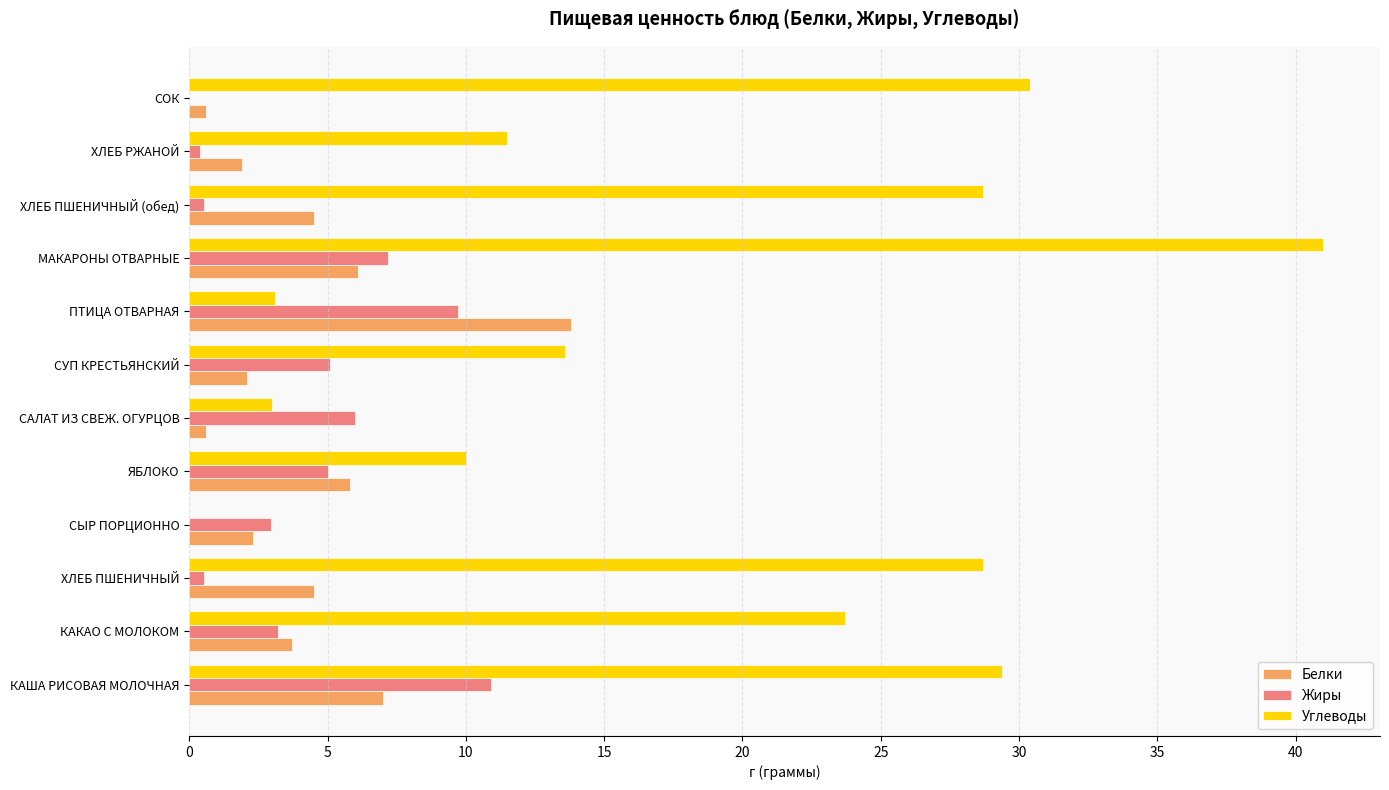

Count the number of data series in this chart.

3